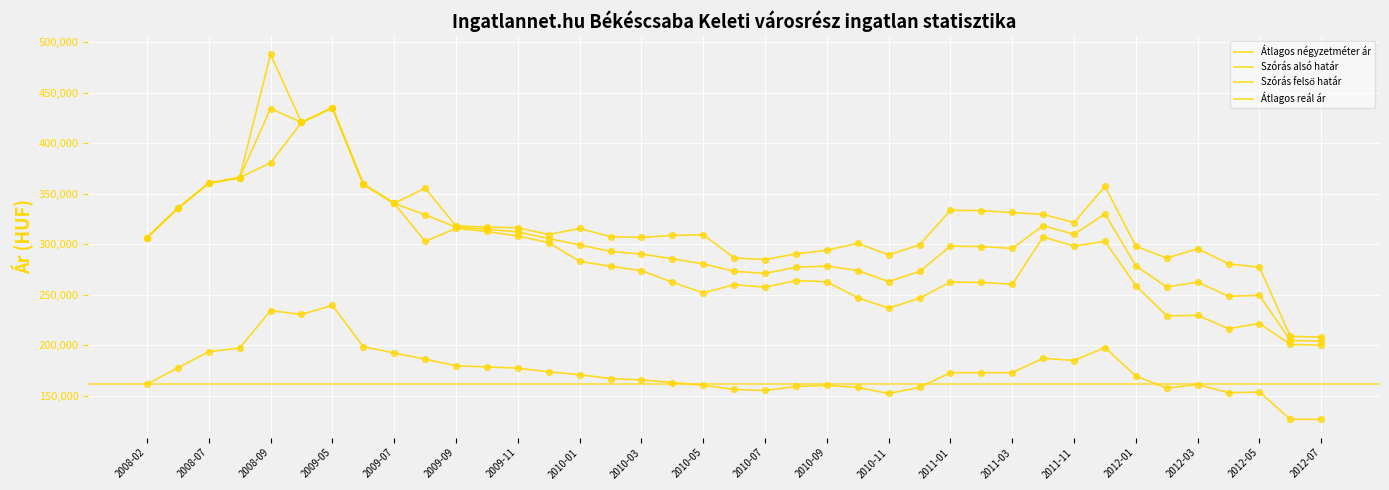

Which series has the largest total across all categories?

Szórás felső határ